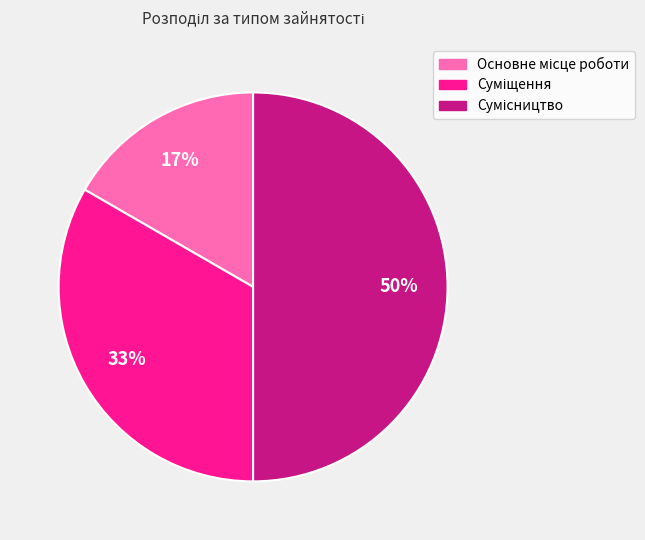

To the nearest percent, what is the difference between the largest and smallest slice percentages?

33%